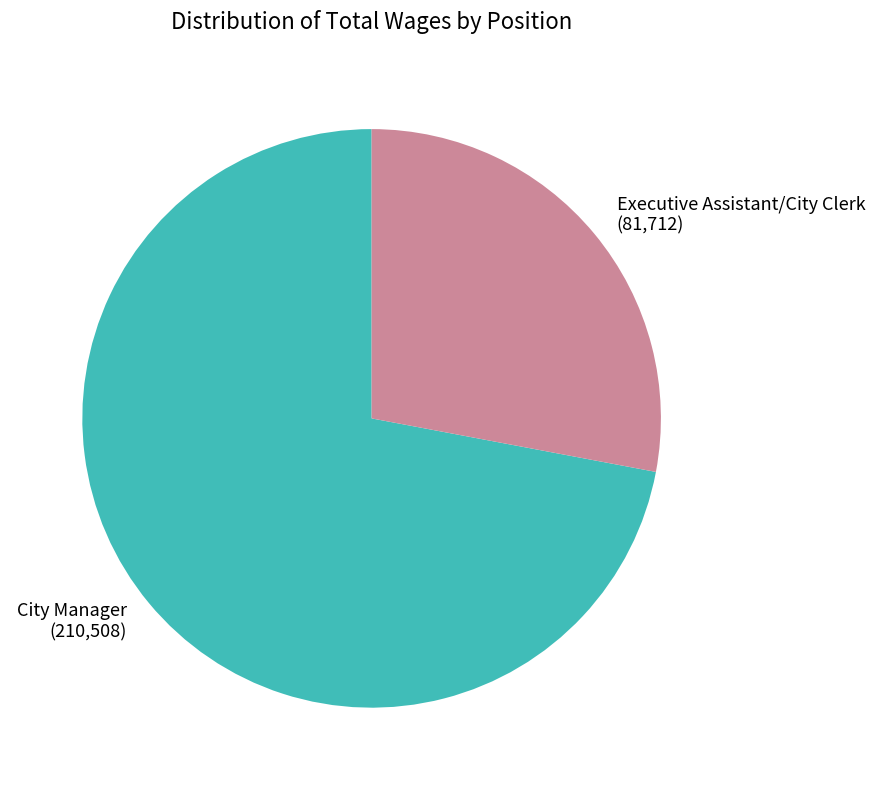

Which category has the biggest portion of the pie?

City Manager